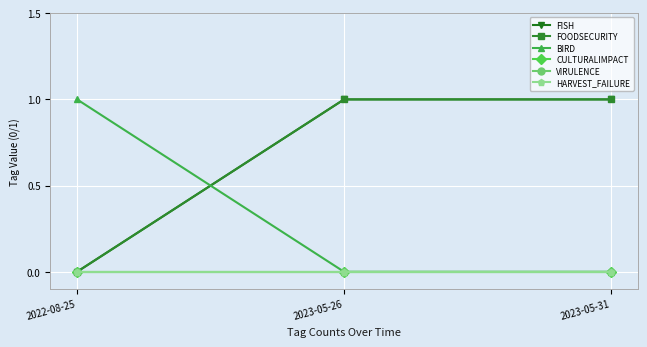

The CULTURALIMPACT series shows 0 at 2022-08-25. True or false?

True